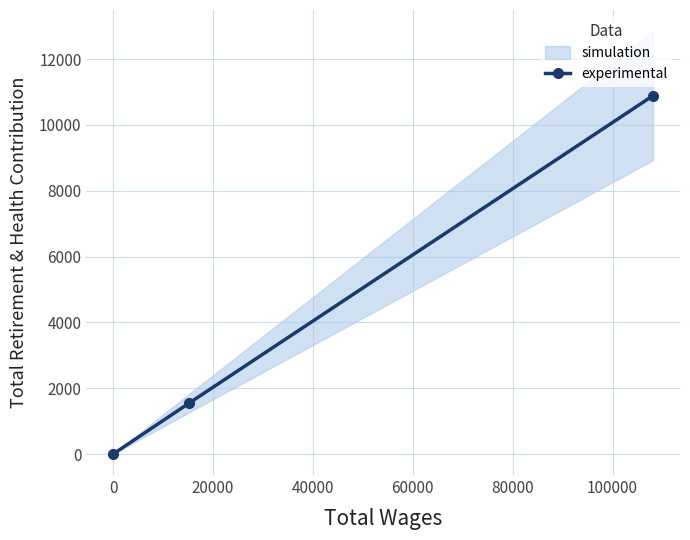

Does the chart have visible grid lines?

Yes